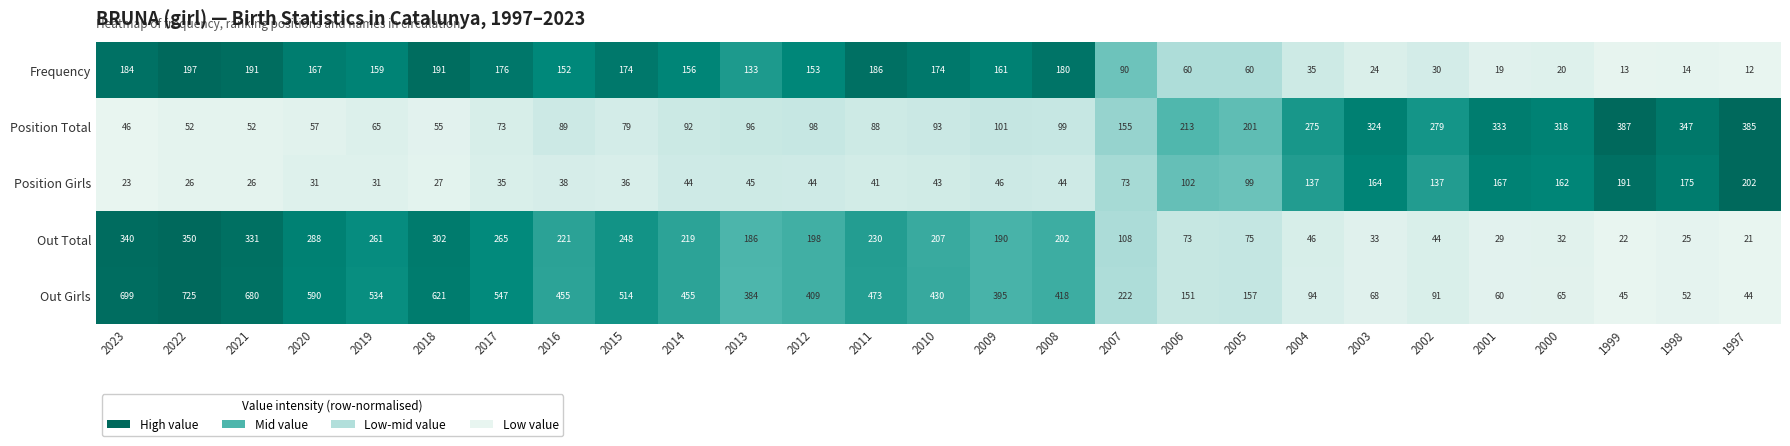

At which category is the sum across all series the highest?

2022